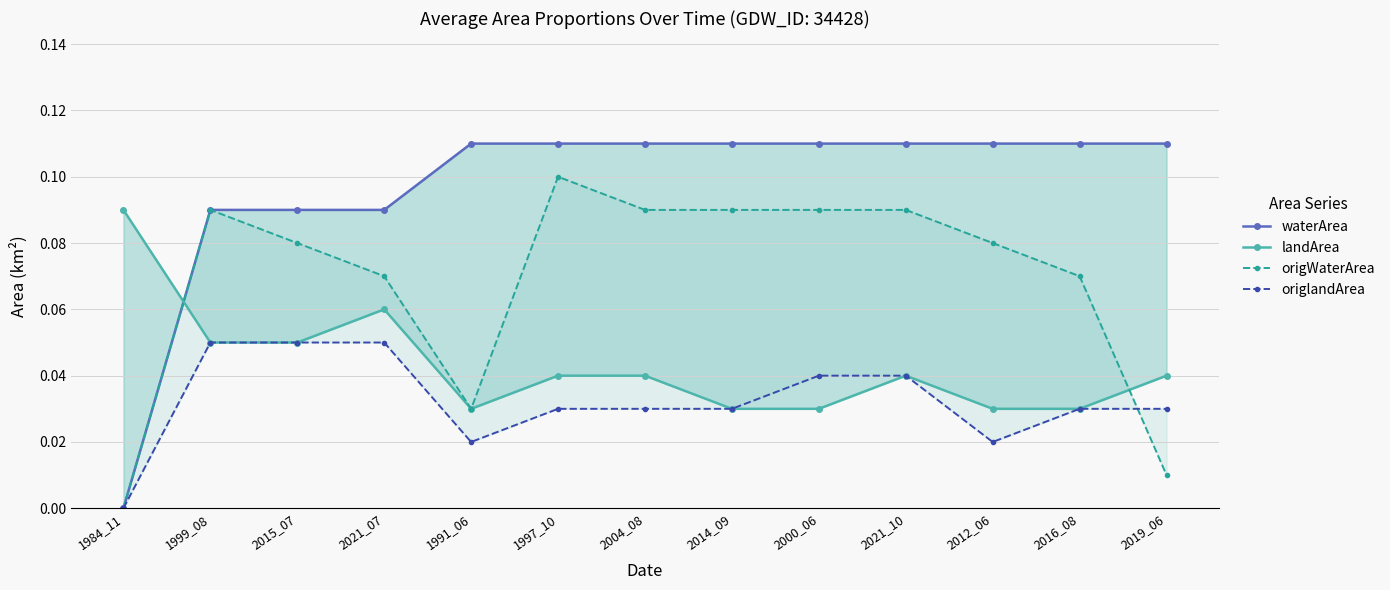

The value of origWaterArea at 2012_06 is 0.1. True or false?

False